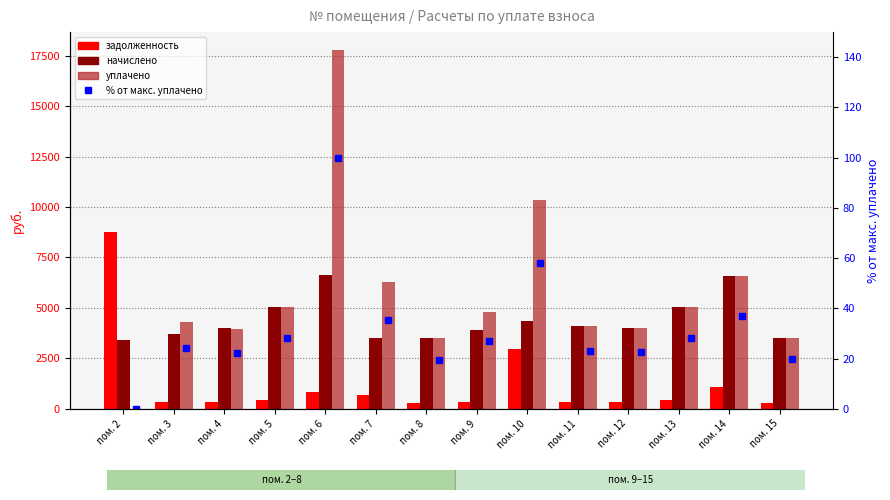

What is the sum of the задолженность values at пом. 9 and пом. 2?

9097.9